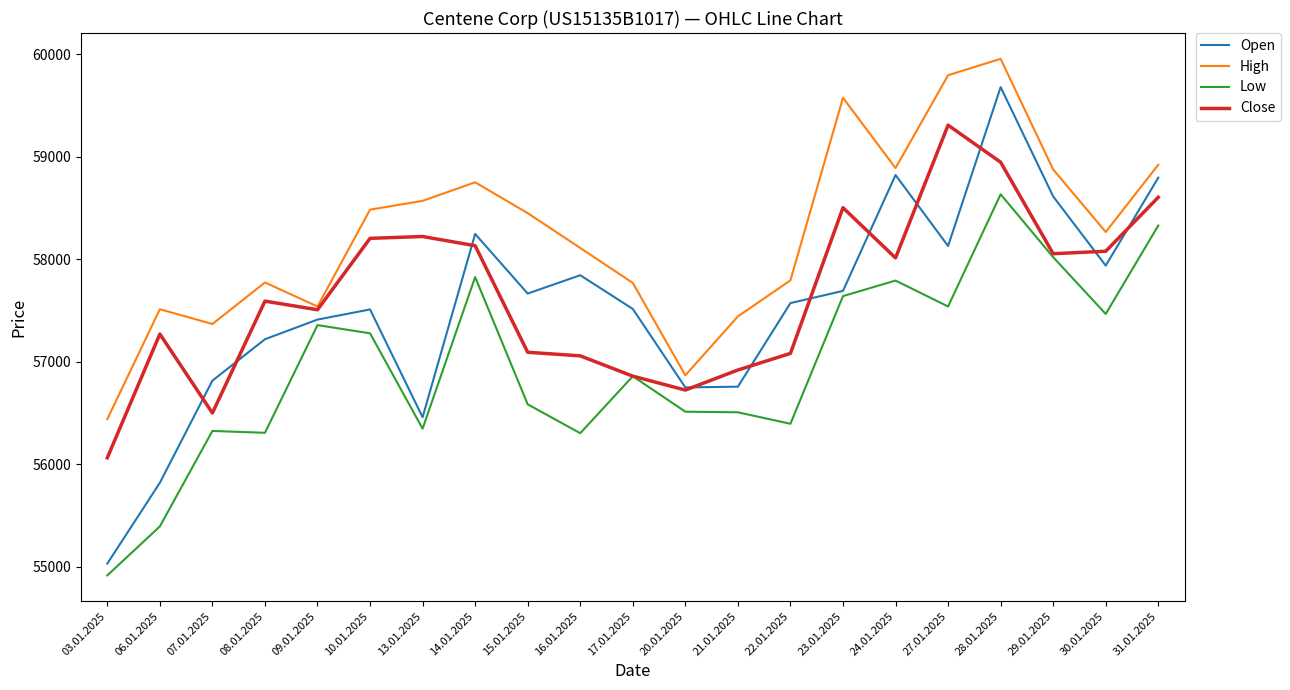

At which label is Low closest to 56775?

17.01.2025